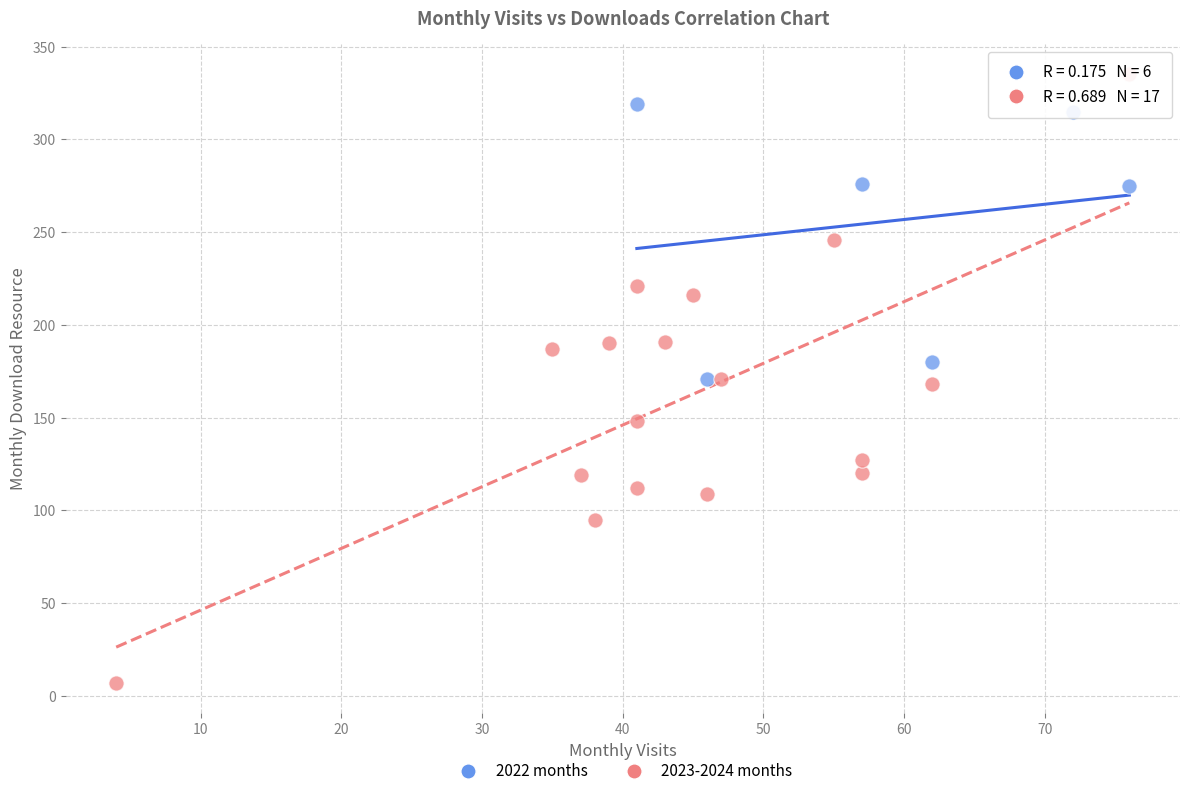

Which series has the largest Y range (max minus min)?

2023-2024 months